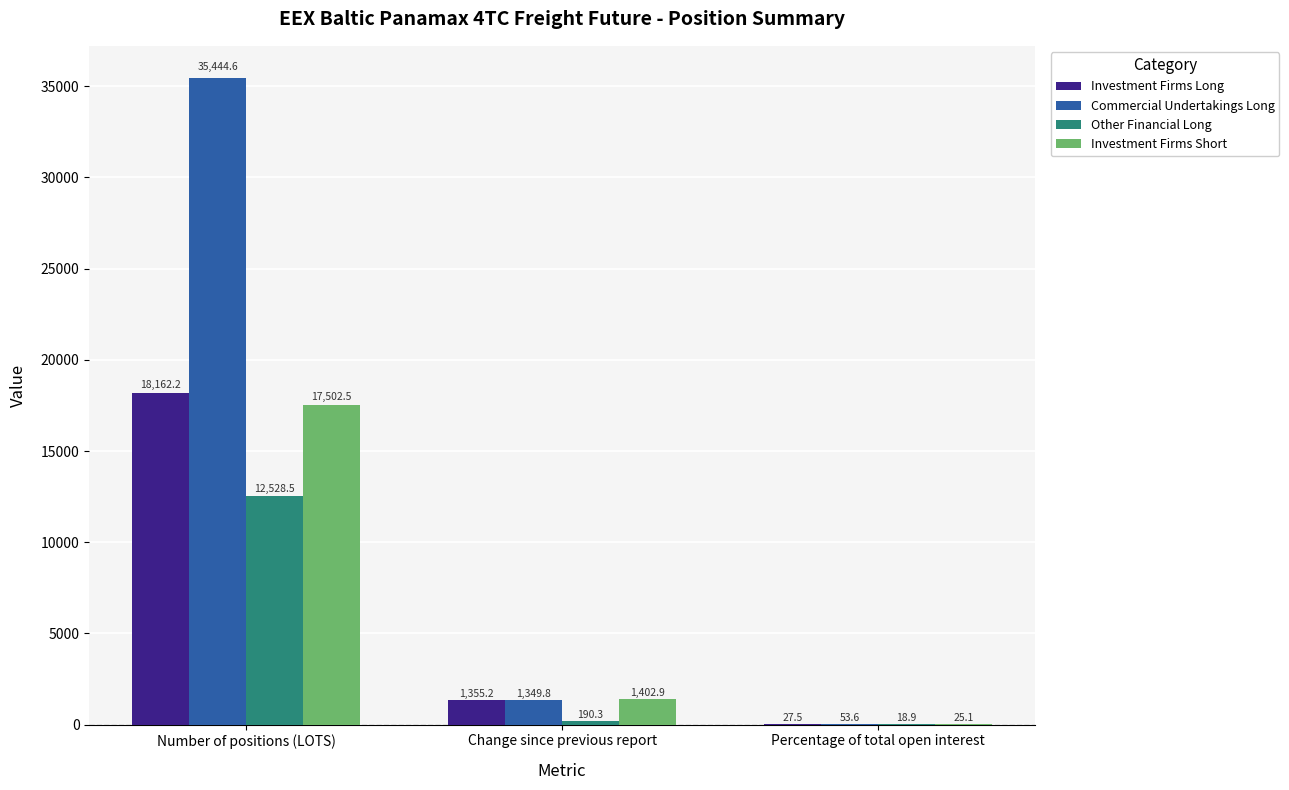

At which label does Investment Firms Short reach its peak?

Number of positions (LOTS)